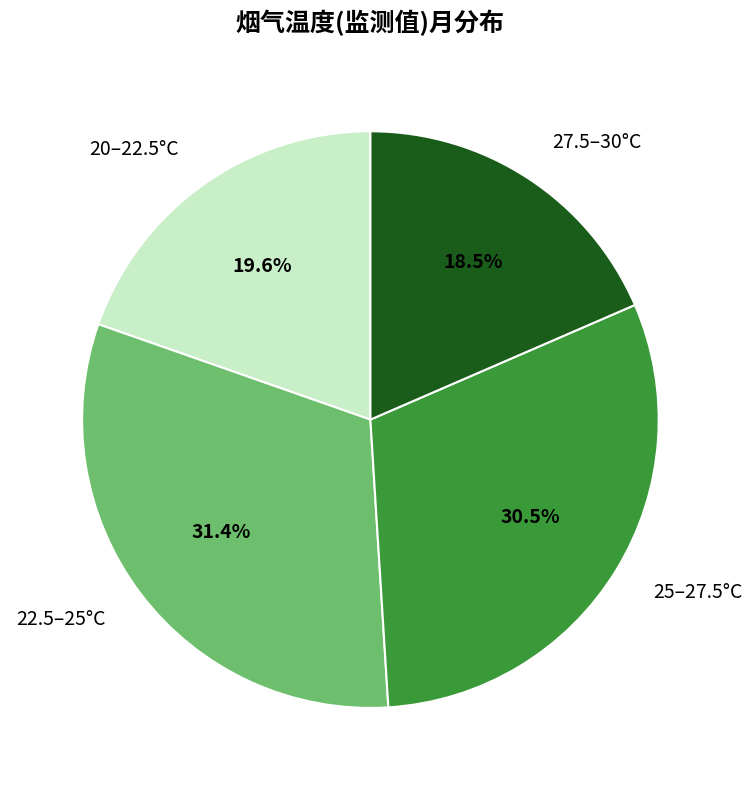

Rank the categories by value from lowest to highest.

27.5–30°C, 20–22.5°C, 25–27.5°C, 22.5–25°C